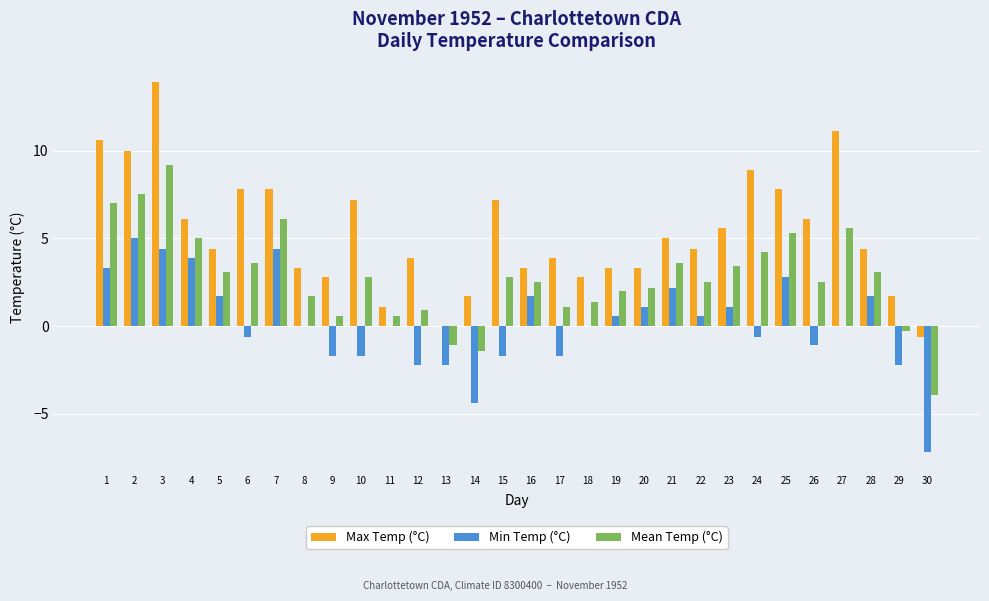

Is it true that Max Temp (°C) equals 1.2 at 5?

False